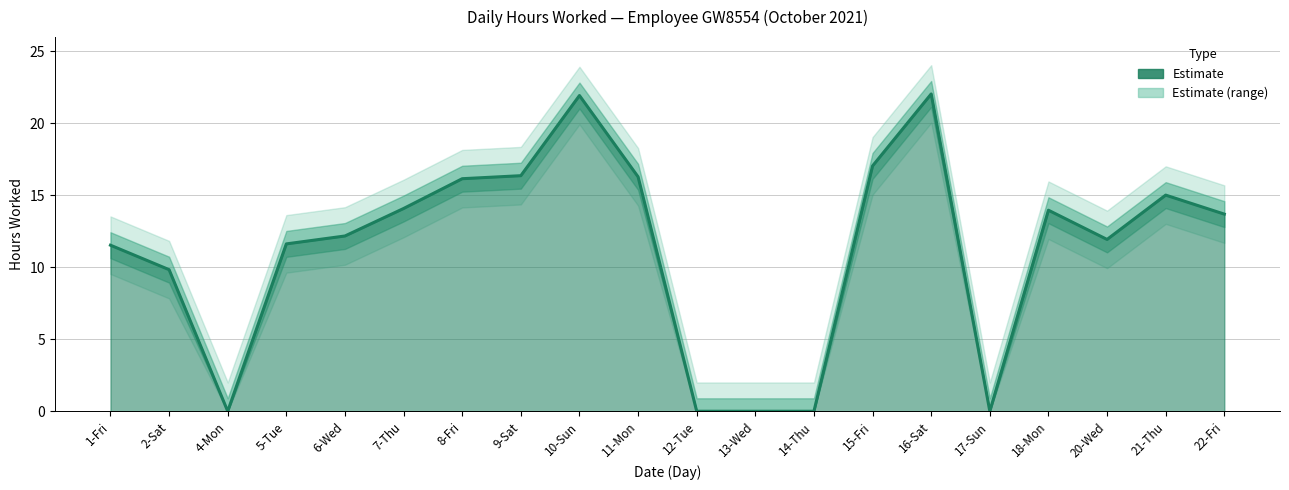

Read the value at 11-Mon.

16.3